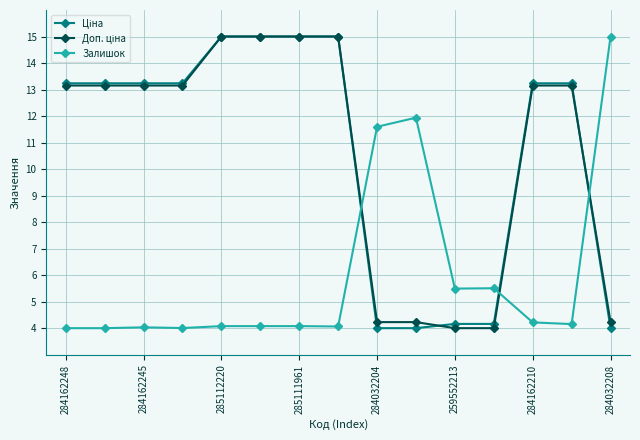

What is the smallest value displayed?

4.0